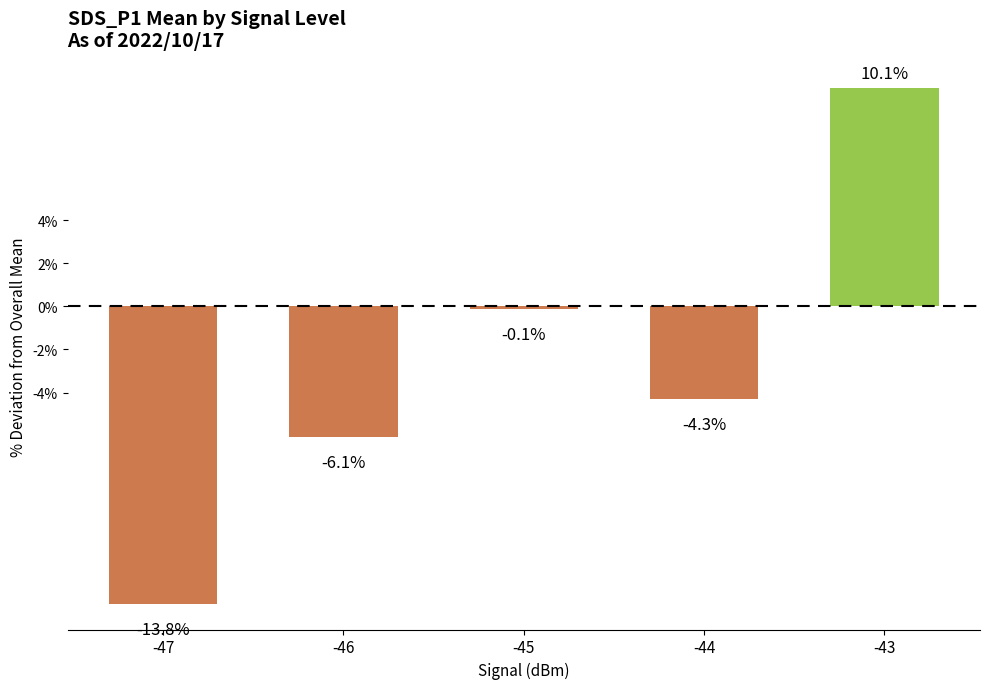

The chart shows a value of -0.9 at -44. True or false?

False